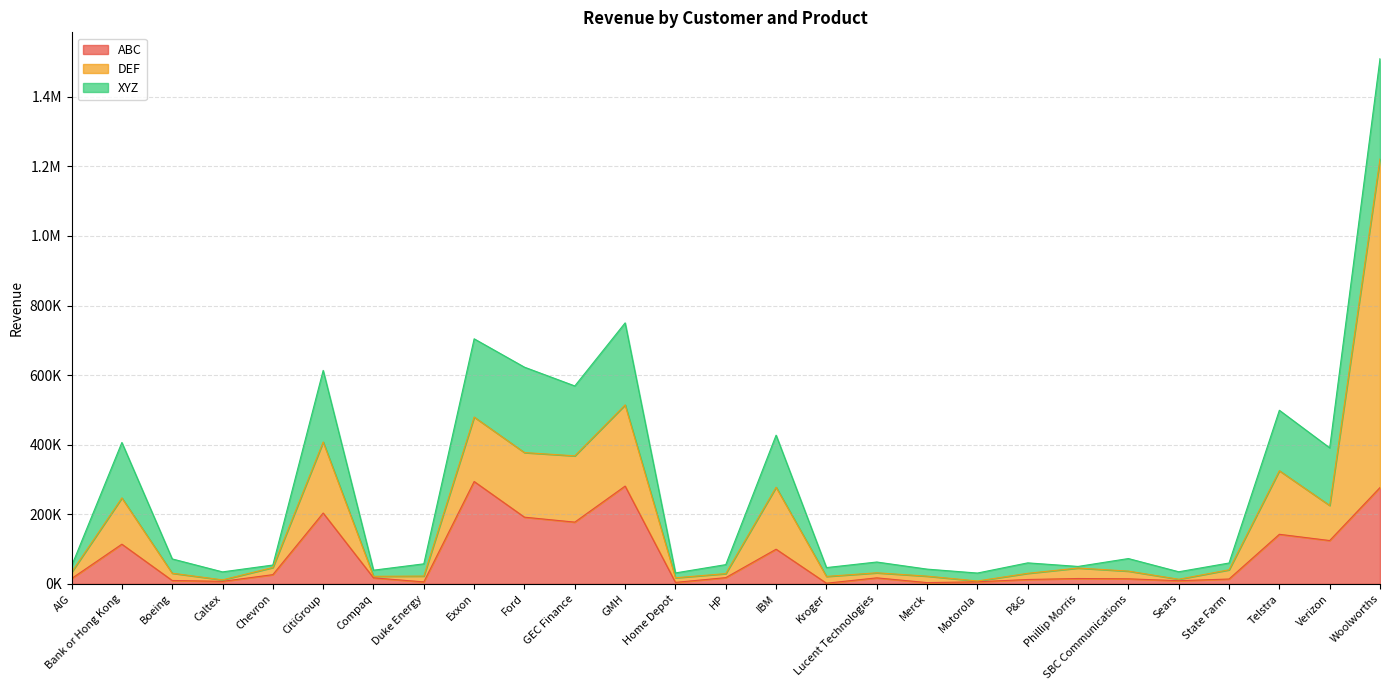

Rank the series by their average value, from highest to lowest.

DEF, XYZ, ABC